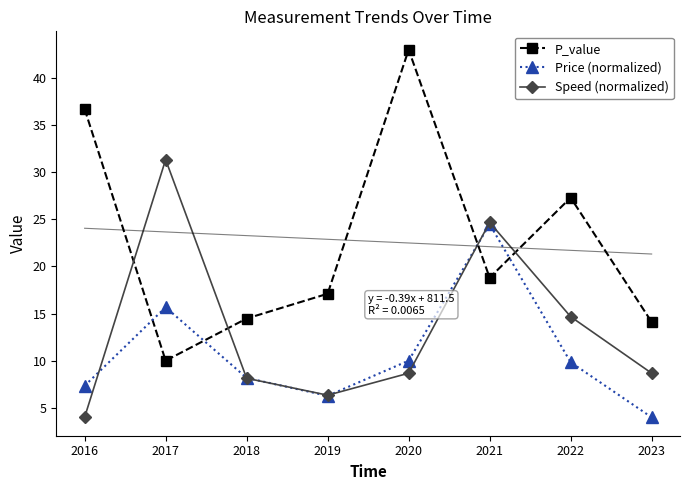

Between which two adjacent categories do P_value and Speed (normalized) first intersect?

2016 and 2017